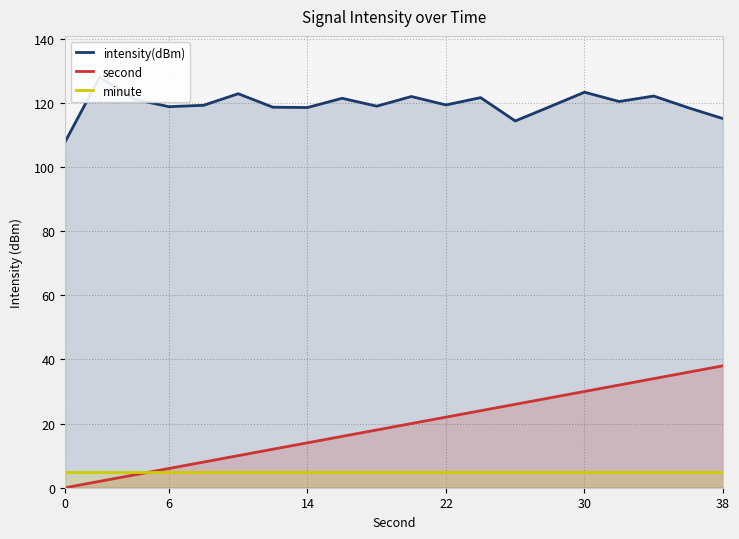

Which series has the widest spread of values?

second